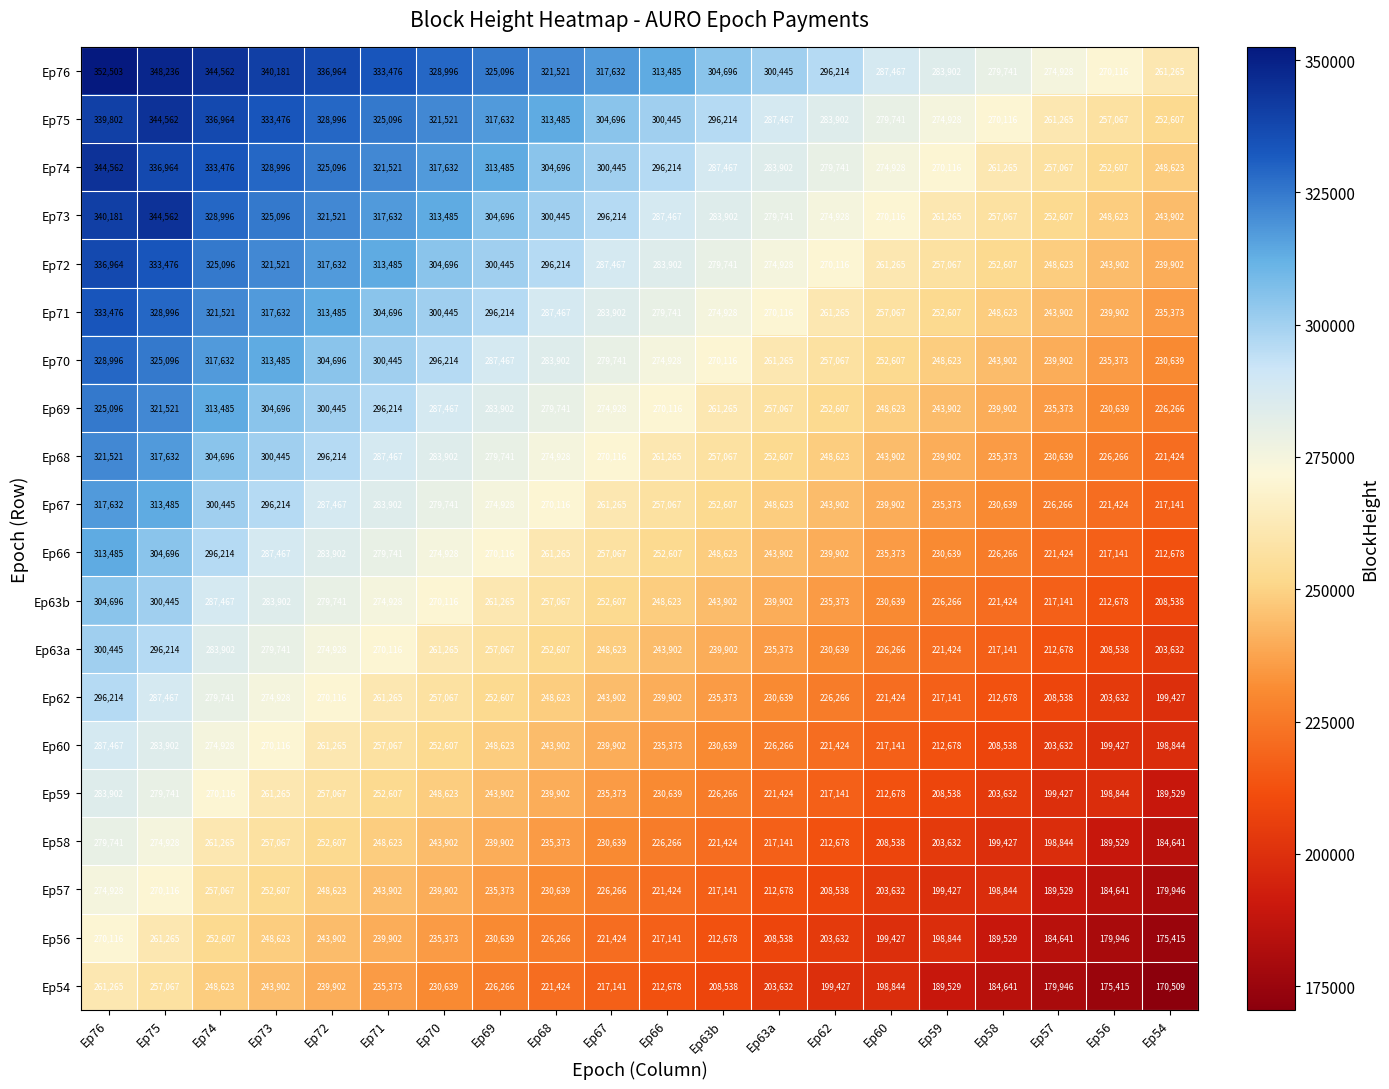

Rank the categories by Ep60 value from lowest to highest.

Ep54, Ep56, Ep57, Ep58, Ep59, Ep60, Ep62, Ep63a, Ep63b, Ep66, Ep67, Ep68, Ep69, Ep70, Ep71, Ep72, Ep73, Ep74, Ep75, Ep76